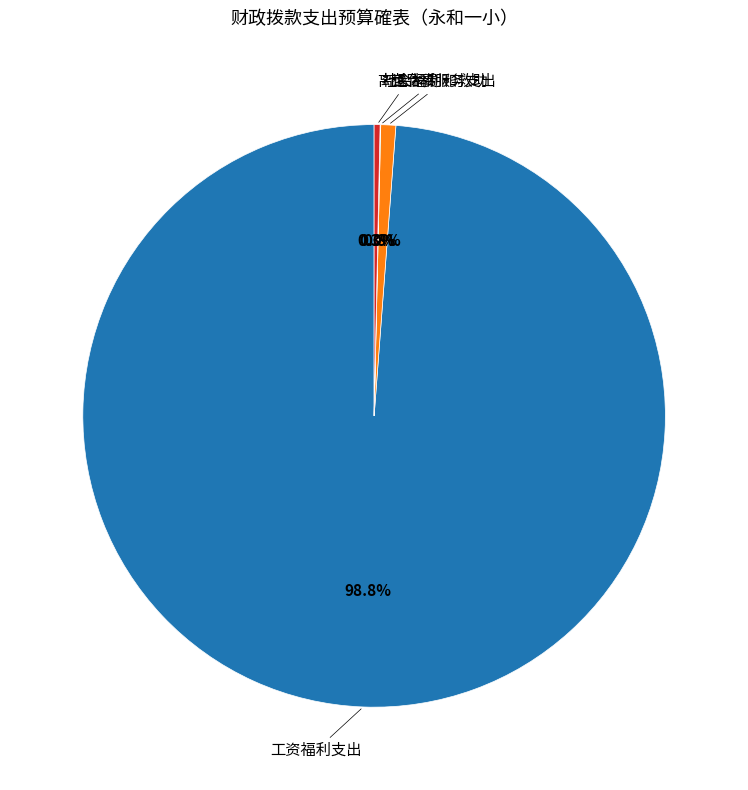

Is there any slice that represents more than half of the pie?

Yes